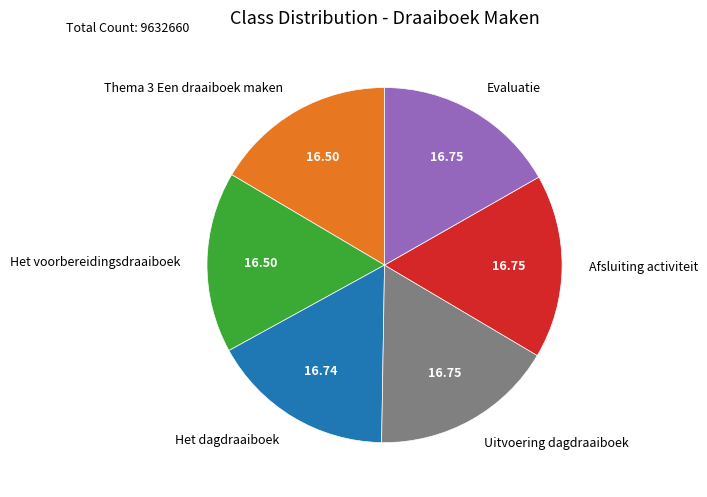

What is the ratio of the value at Uitvoering dagdraaiboek to the value at Afsluiting activiteit?

1.0